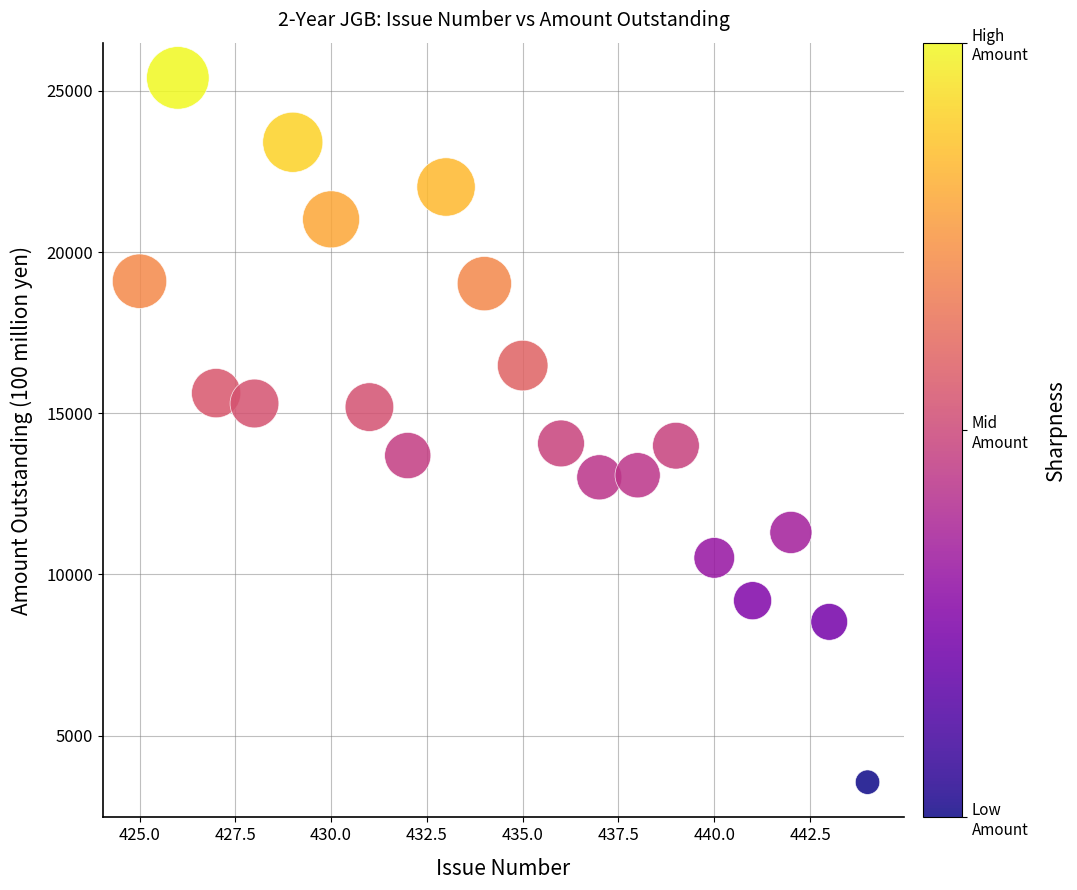

What is the range of X values (max minus min)?

19